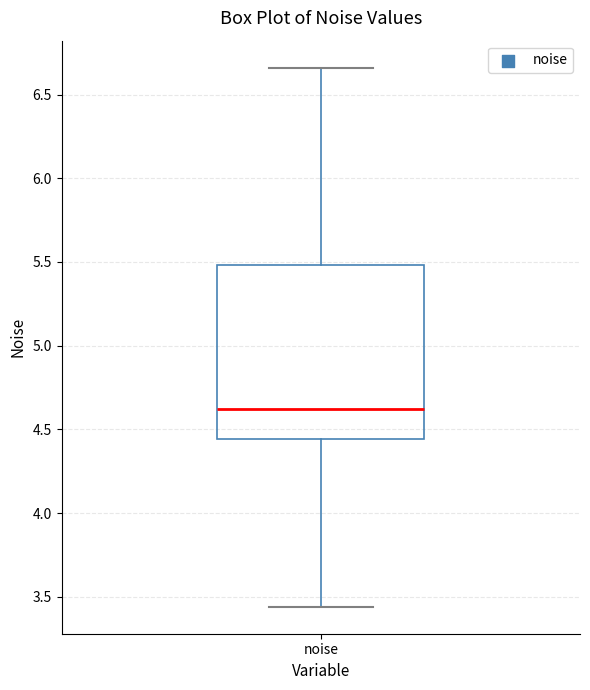

Transcribe this box plot: give where the median line is, the range the box spans, and where the two whiskers end, as read against the y-axis. The values are not printed on the chart, so give them approximately, as read against the axis.

median 4.60, box 4.45 to 5.50, whiskers 3.45 to 6.65